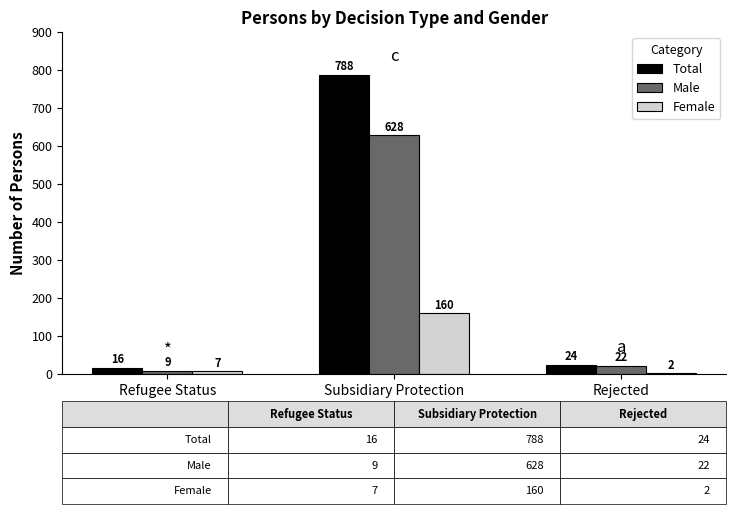

Reading left to right, extract all data points from this chart.

Total: 16	788	24
Male: 9	628	22
Female: 7	160	2